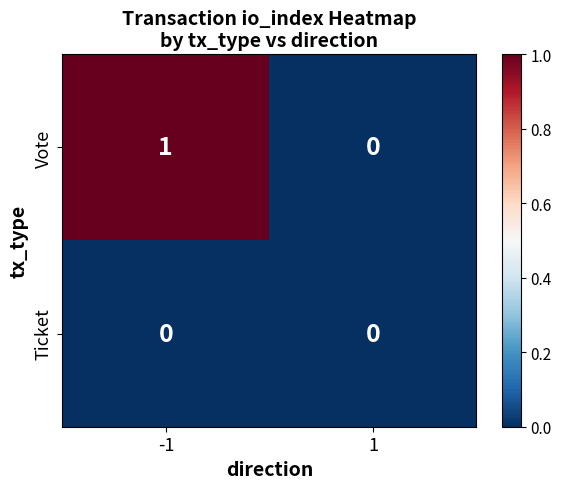

Which series has the widest spread of values?

Vote